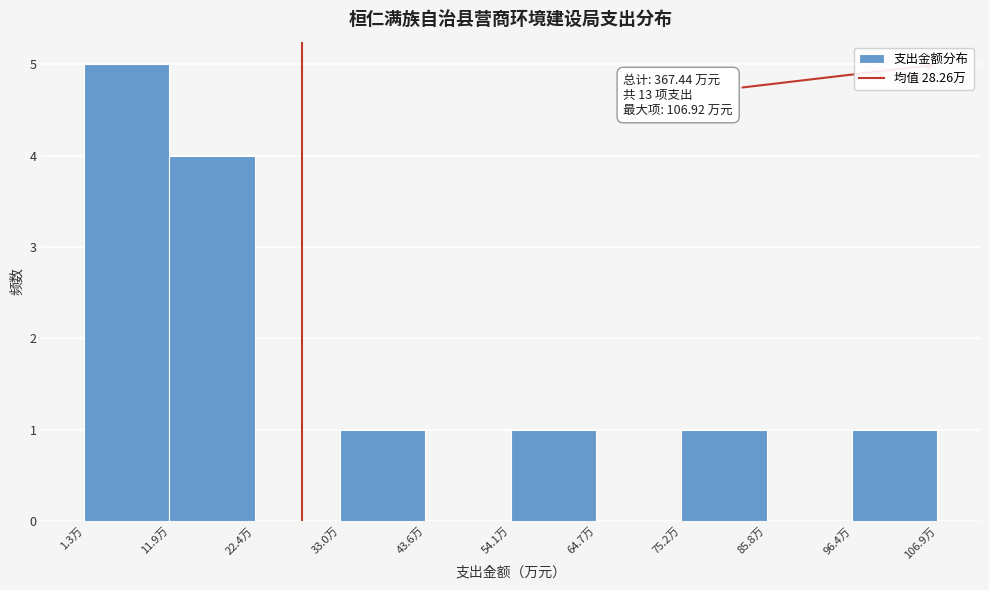

Over which range of the x-axis is the bar tallest?

2 to 12